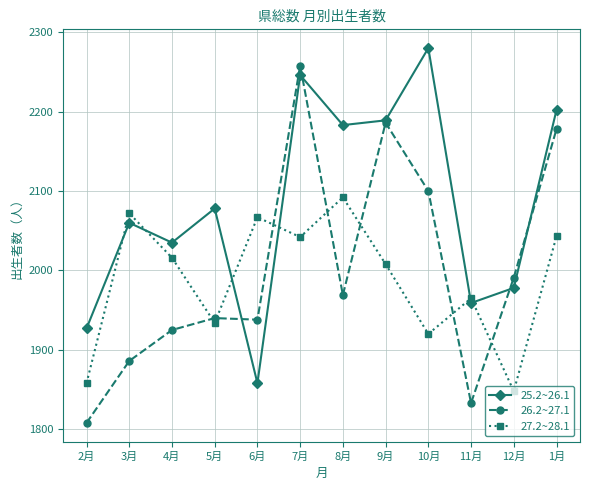

At which category is the sum across all series the highest?

7月